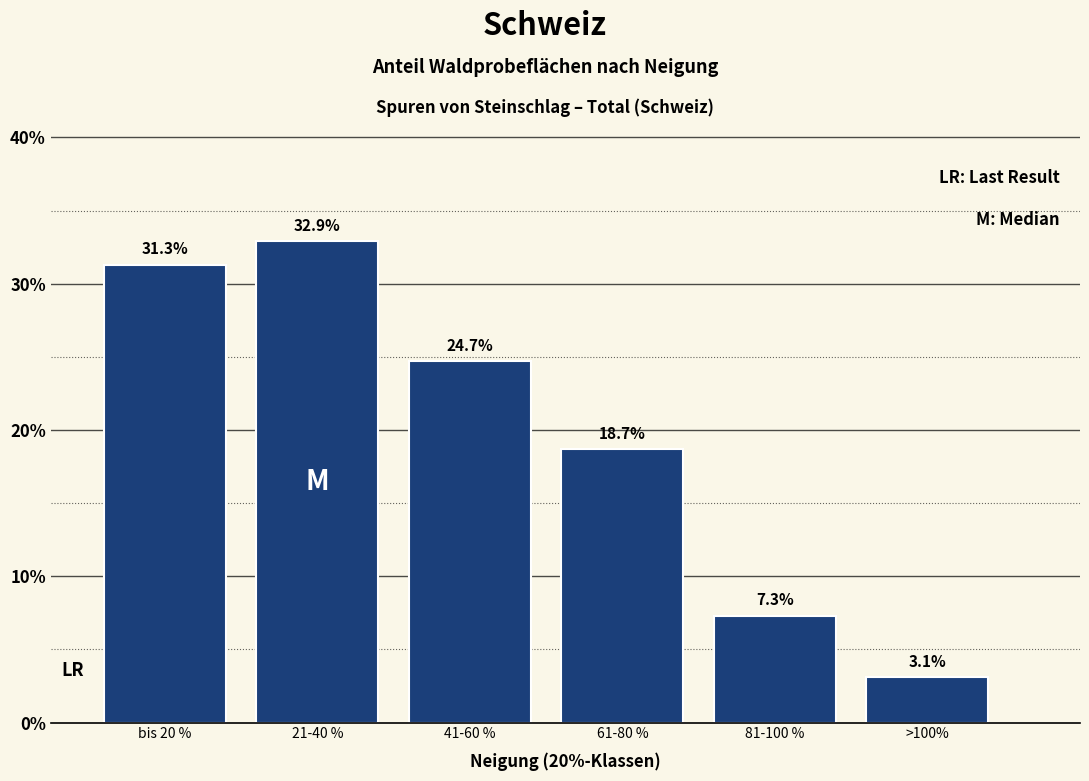

Reading right to left, list all the values displayed in this chart.

>100%=3.1	81-100 %=7.3	61-80 %=18.7	41-60 %=24.7	21-40 %=32.9	bis 20 %=31.3